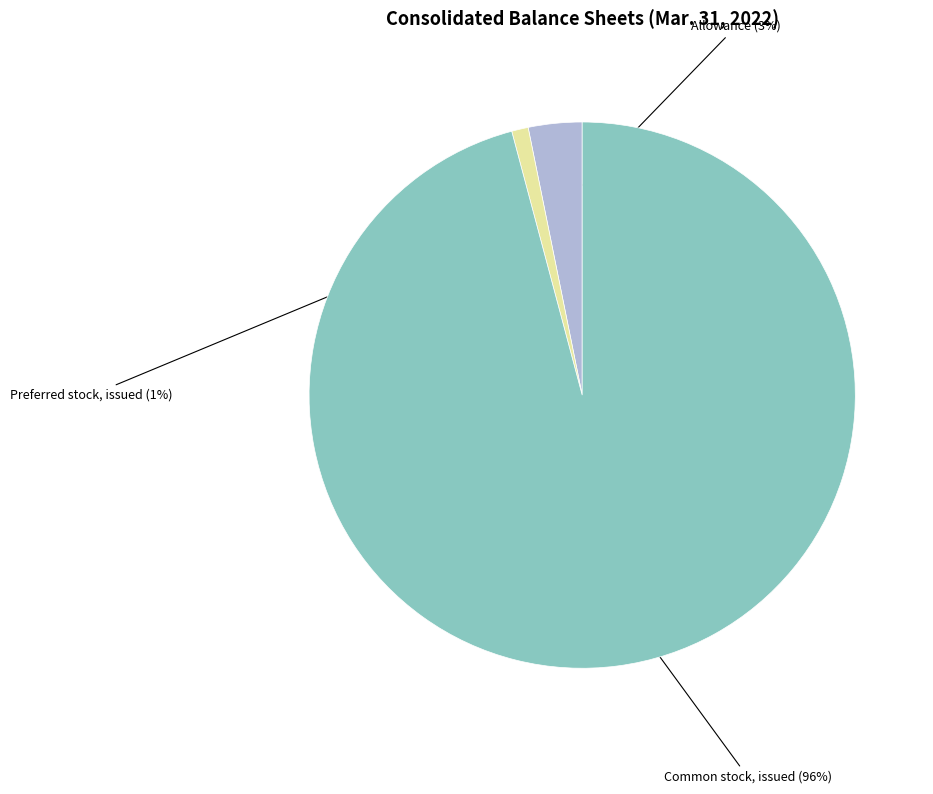

Does any single category account for the majority?

Yes